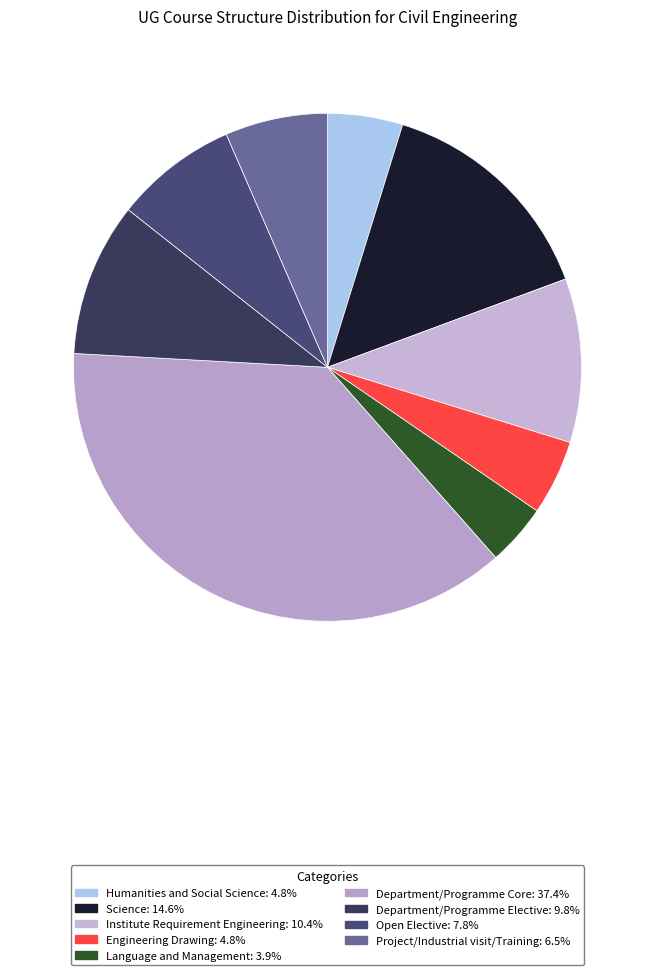

Is there any slice that represents more than half of the pie?

No